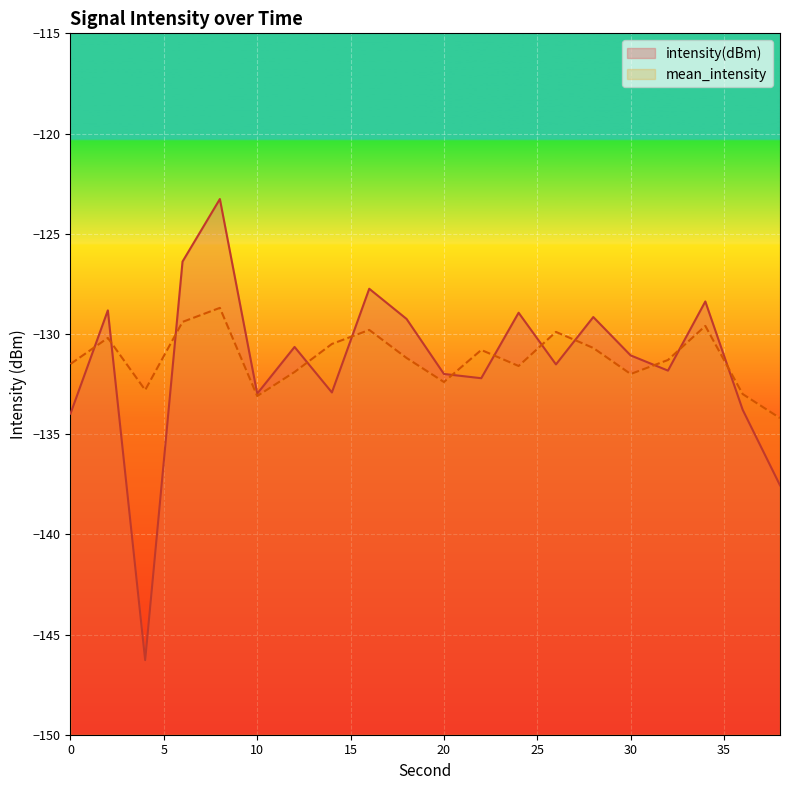

Reading left to right, list all the values displayed in this chart.

intensity(dBm): 0=-134.0	2=-128.8	4=-146.3	6=-126.4	8=-123.3	10=-133.0	12=-130.6	14=-132.9	16=-127.7	18=-129.3	20=-132.0	22=-132.2	24=-128.9	26=-131.5	28=-129.2	30=-131.1	32=-131.8	34=-128.4	36=-133.8	38=-137.6
mean_intensity: 0=-131.5	2=-130.2	4=-132.8	6=-129.4	8=-128.7	10=-133.1	12=-131.9	14=-130.5	16=-129.8	18=-131.2	20=-132.4	22=-130.8	24=-131.6	26=-129.9	28=-130.7	30=-132.0	32=-131.3	34=-129.6	36=-133.0	38=-134.2